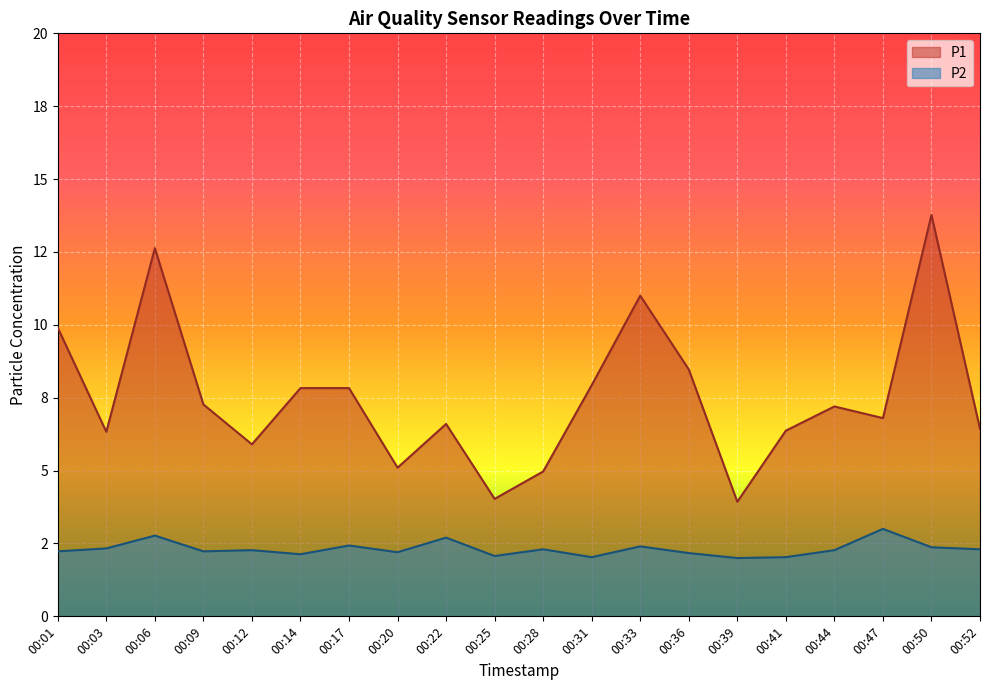

At which label is P1 closest to 8?

00:31